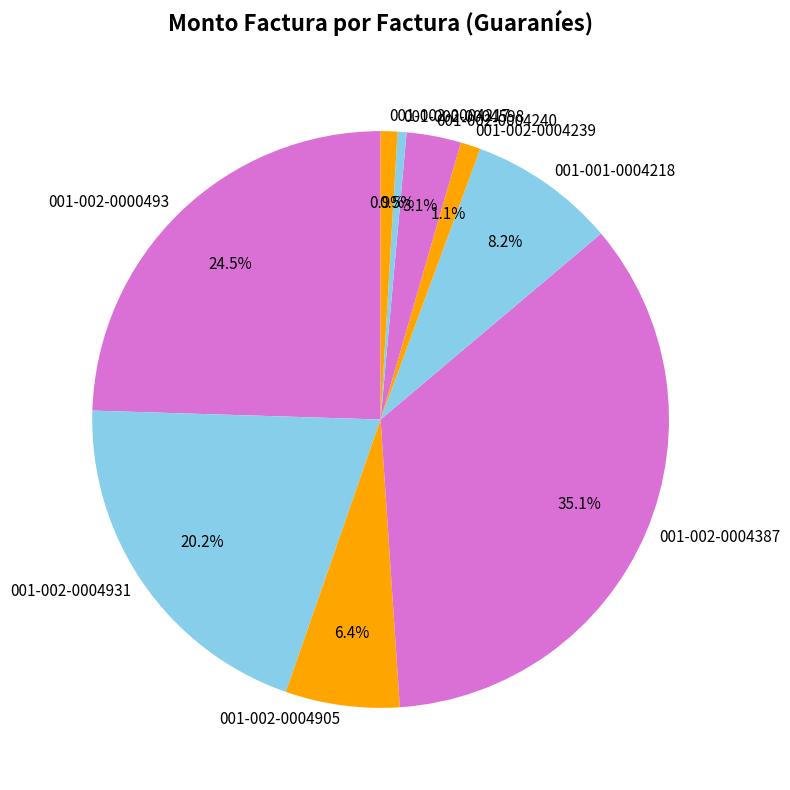

Between 001-002-0004598 and 001-002-0000493, which is larger?

001-002-0000493